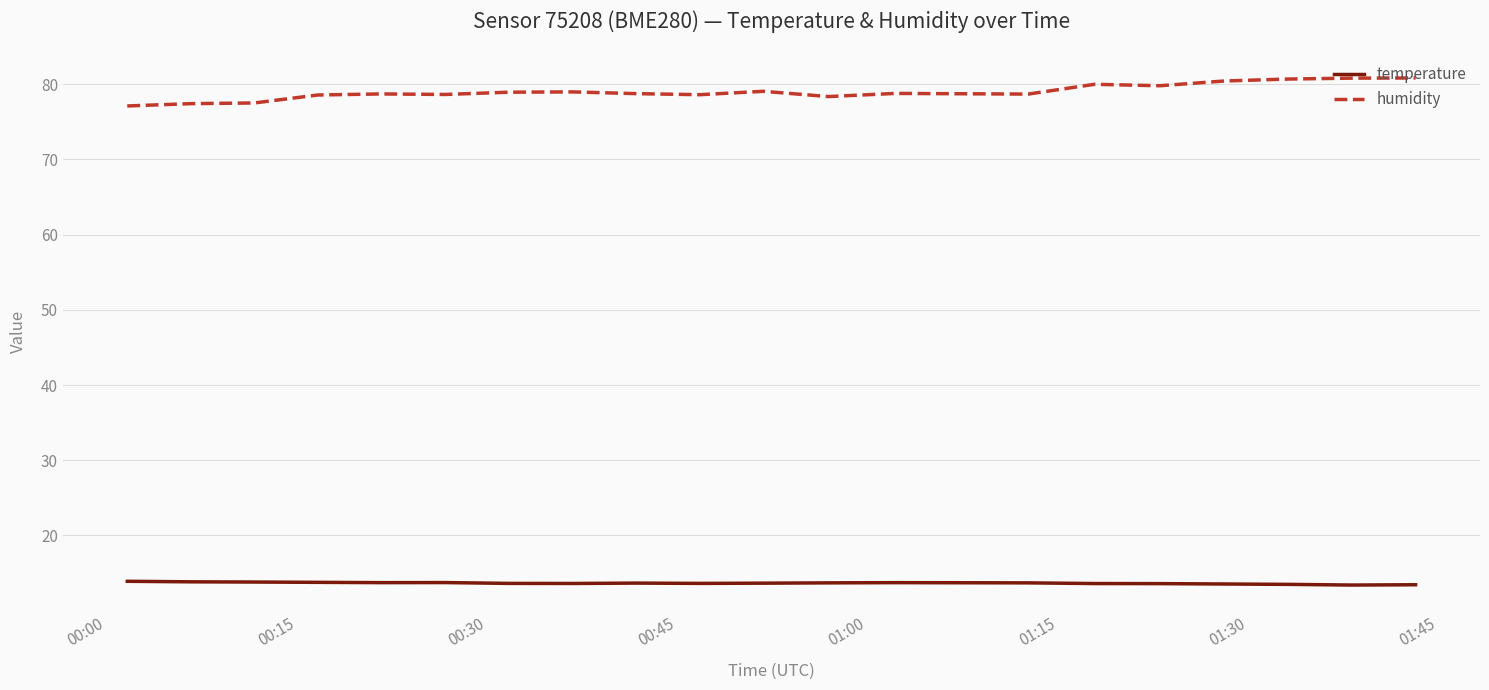

Which series has the largest total across all categories?

humidity